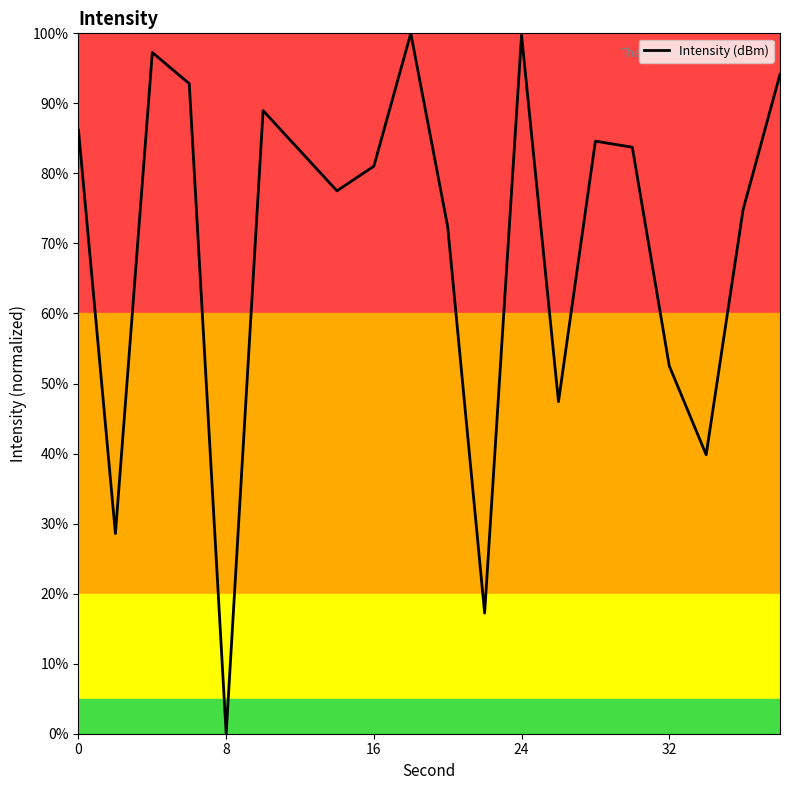

What is the difference between the maximum and minimum values?

100.0